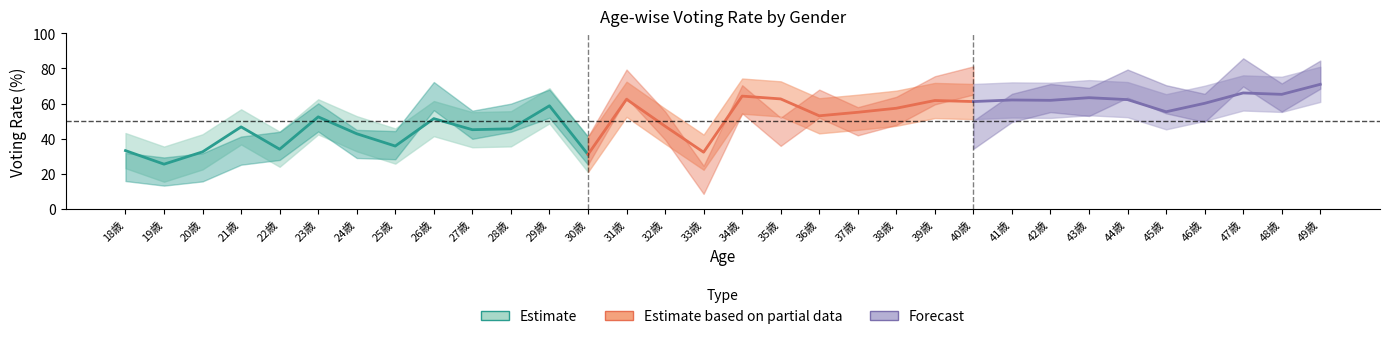

Rank the categories by 投票率計 value from lowest to highest.

19歳, 30歳, 33歳, 20歳, 18歳, 22歳, 25歳, 24歳, 27歳, 28歳, 21歳, 32歳, 26歳, 23歳, 36歳, 37歳, 45歳, 38歳, 29歳, 46歳, 40歳, 39歳, 42歳, 41歳, 44歳, 31歳, 35歳, 43歳, 34歳, 48歳, 47歳, 49歳